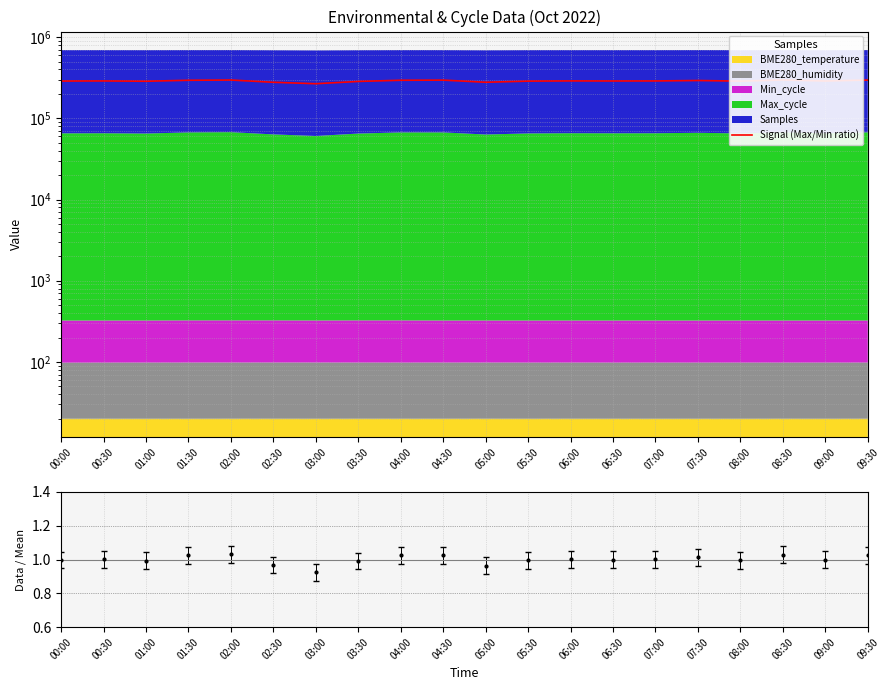

True or false: there are more than 0 points higher than both neighbors.

True